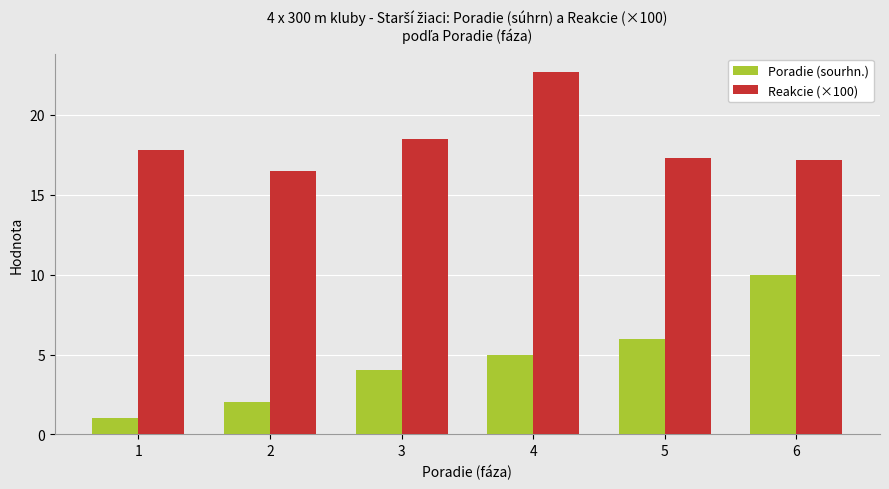

What is the spread (max minus min) of values at 2?

14.5